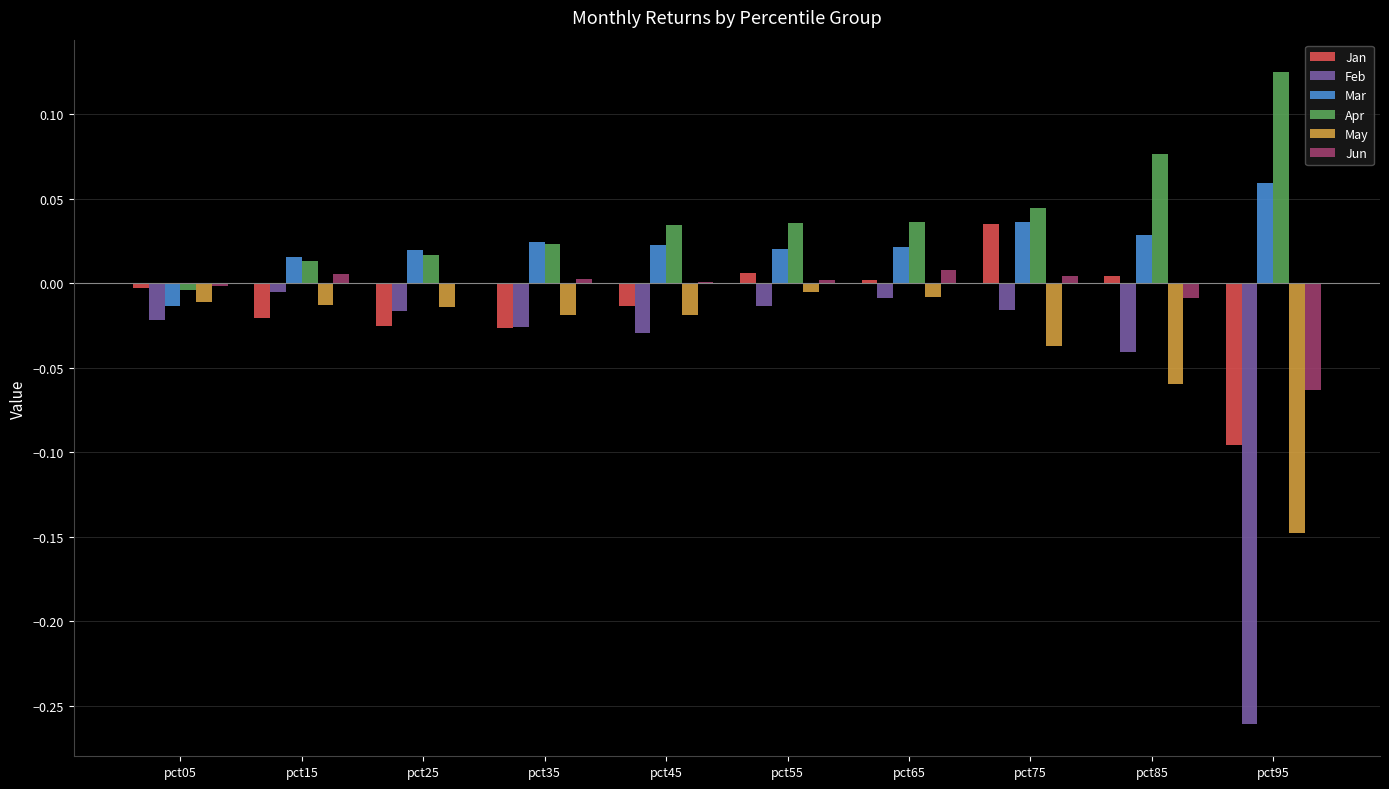

The value of May at pct05 is -0.0. True or false?

True